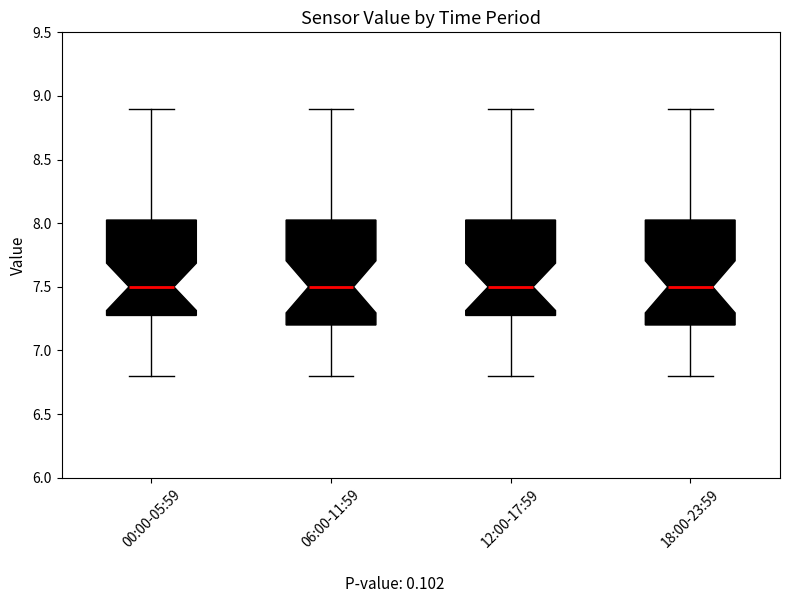

Reading left to right, transcribe this box plot: for each box, give where its median line is, the range the box spans, and where its two whiskers end, as read against the y-axis. The values are not printed on the chart, so give them approximately, as read against the axis.

00:00-05:59: median 7.50, box 7.30 to 8.05, whiskers 6.80 to 8.90
06:00-11:59: median 7.50, box 7.20 to 8.05, whiskers 6.80 to 8.90
12:00-17:59: median 7.50, box 7.30 to 8.05, whiskers 6.80 to 8.90
18:00-23:59: median 7.50, box 7.20 to 8.05, whiskers 6.80 to 8.90